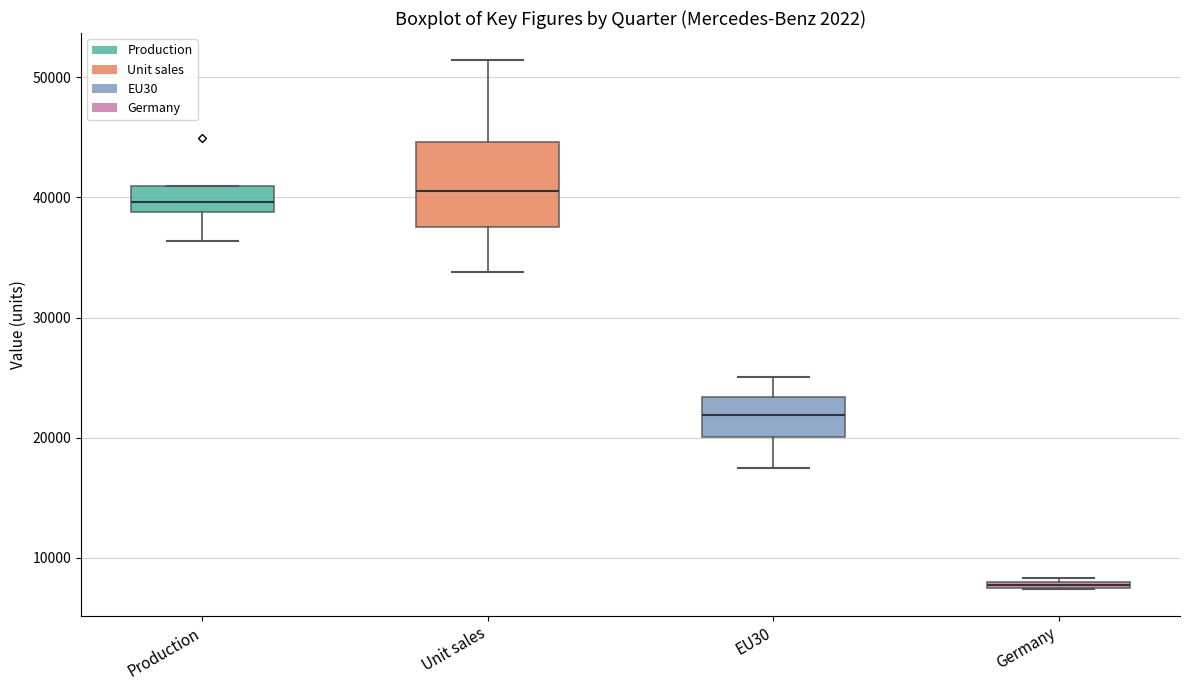

Which box has the lowest median line?

Germany